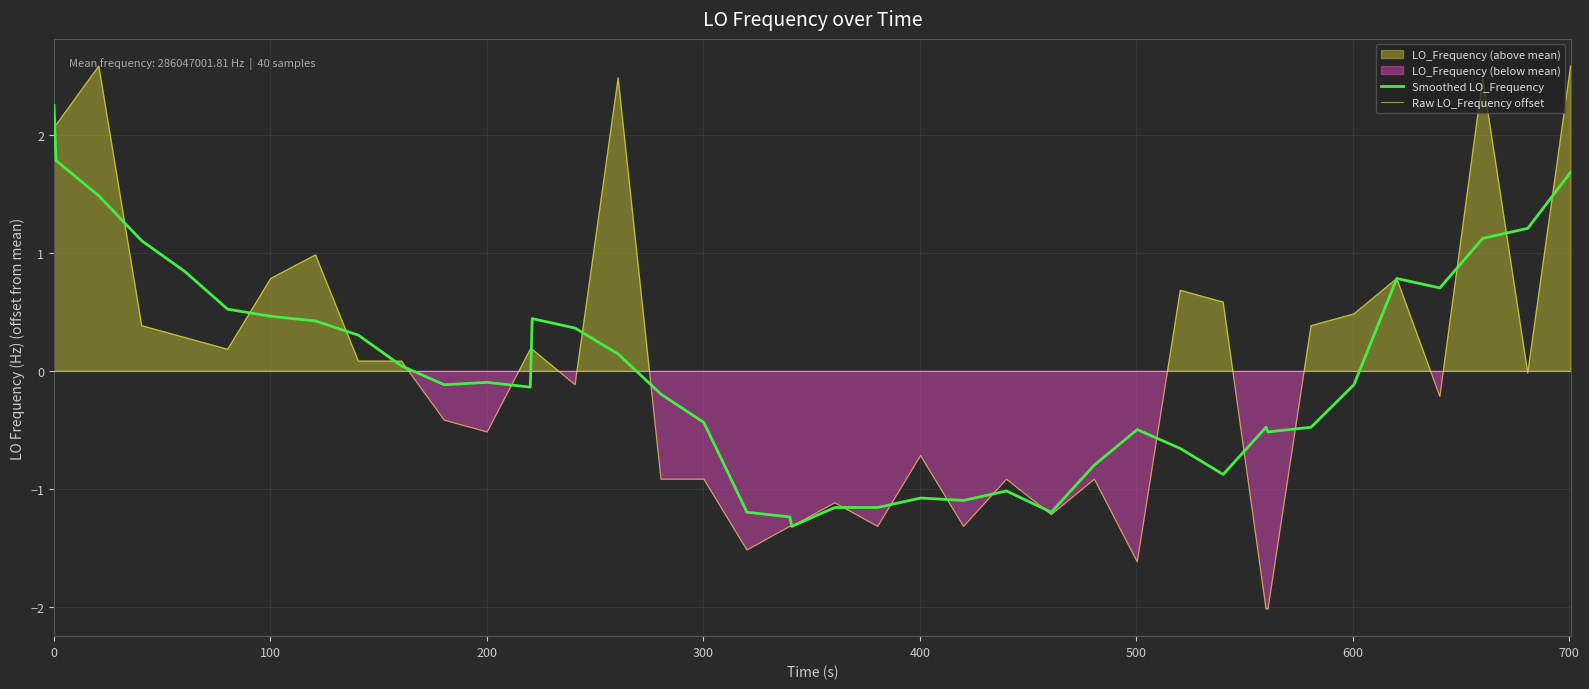

How many lines are shown in the chart?

2